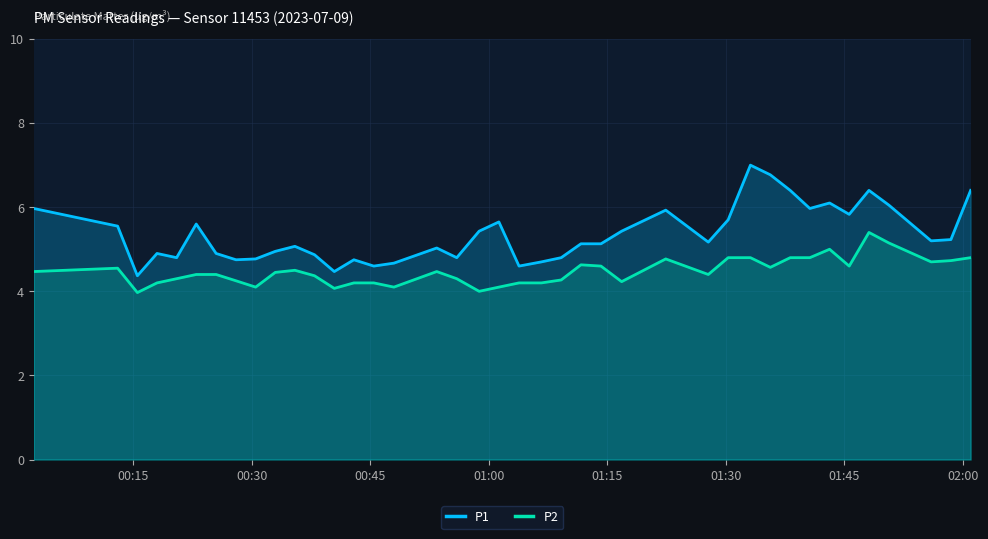

List the series in order of their overall mean, lowest first.

P2, P1